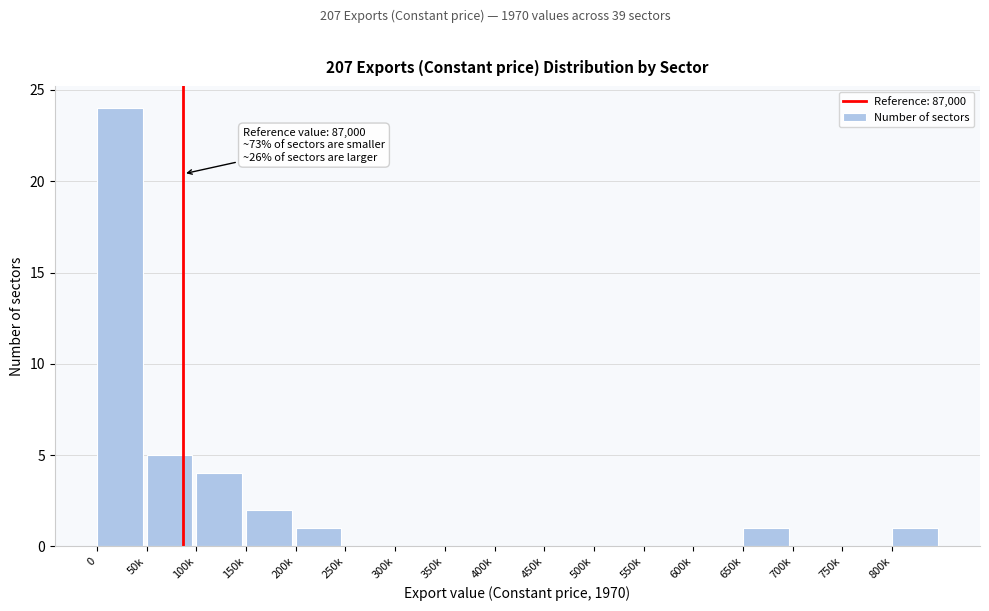

Reading left to right, what are all the values shown in this chart?

0=24	50k=5	100k=4	150k=2	200k=1	250k=0	300k=0	350k=0	400k=0	450k=0	500k=0	550k=0	600k=0	650k=1	700k=0	750k=0	800k=1